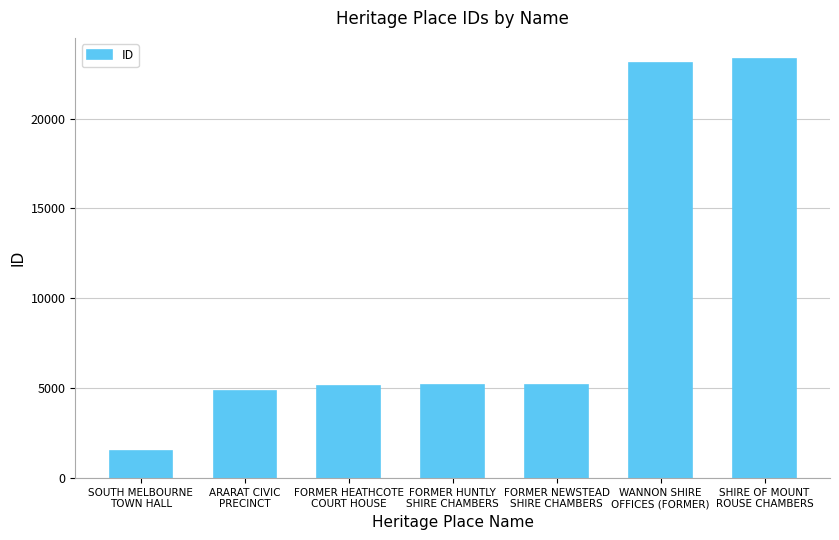

What is the change in value from SOUTH MELBOURNE
TOWN HALL to FORMER HEATHCOTE
COURT HOUSE?

+3604